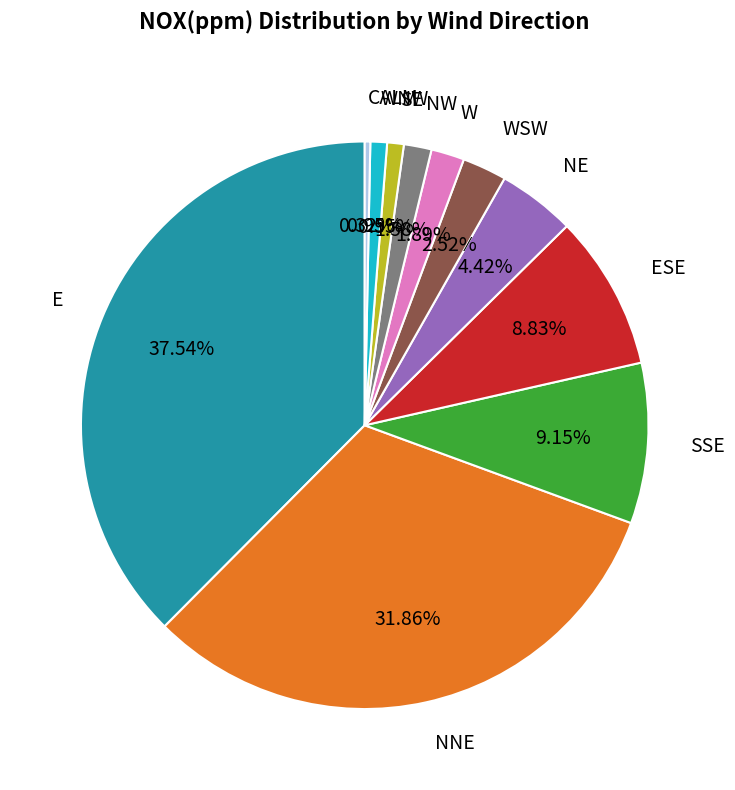

Which category has the biggest portion of the pie?

E